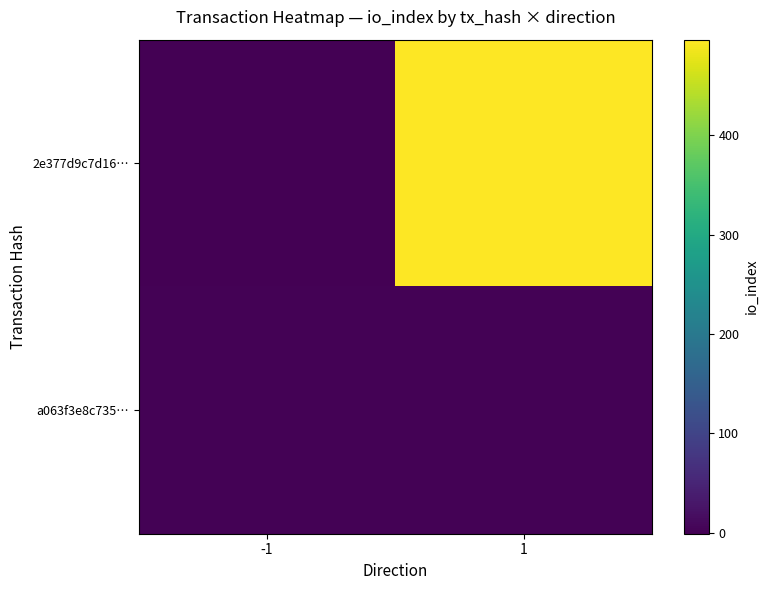

What is the minimum value shown in the chart?

-1